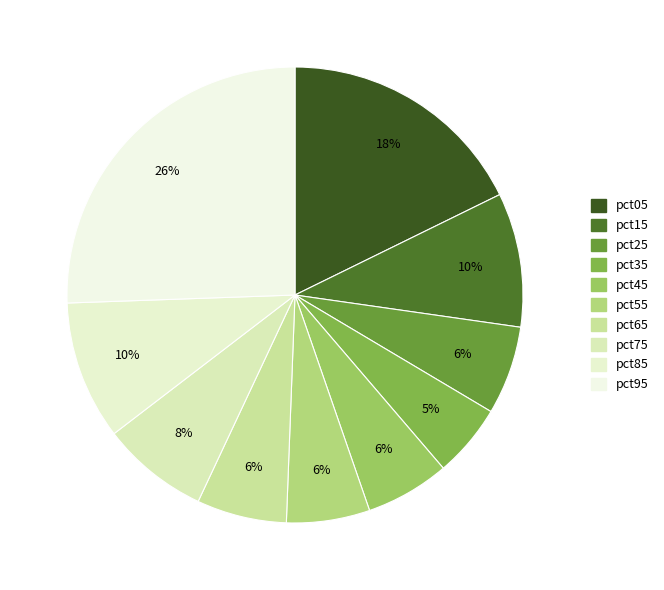

How many slices are in this pie chart?

10